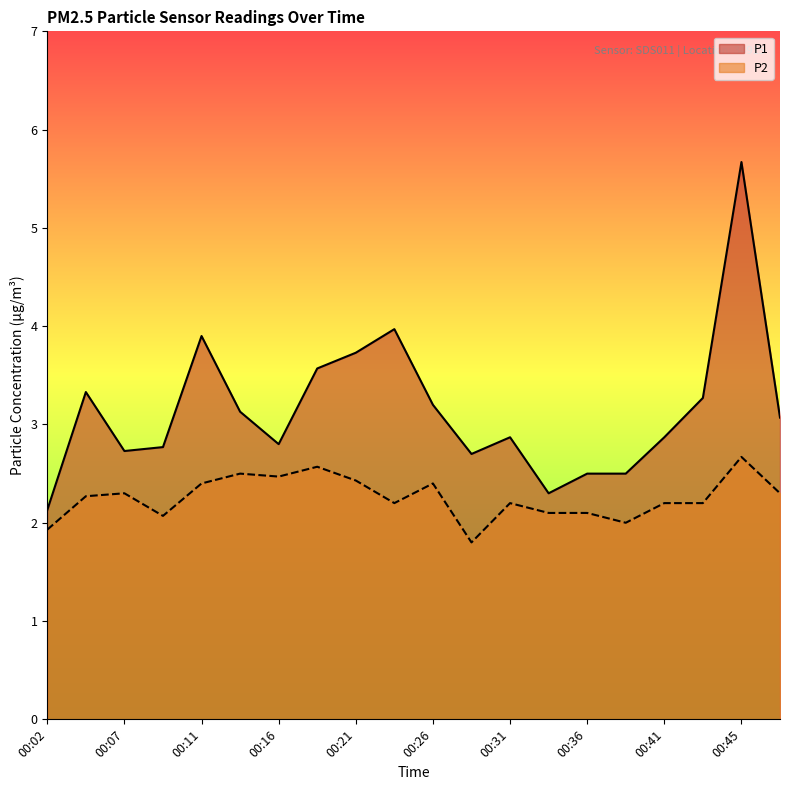

What is the value of the P1 point at the 3rd from the left?

2.7